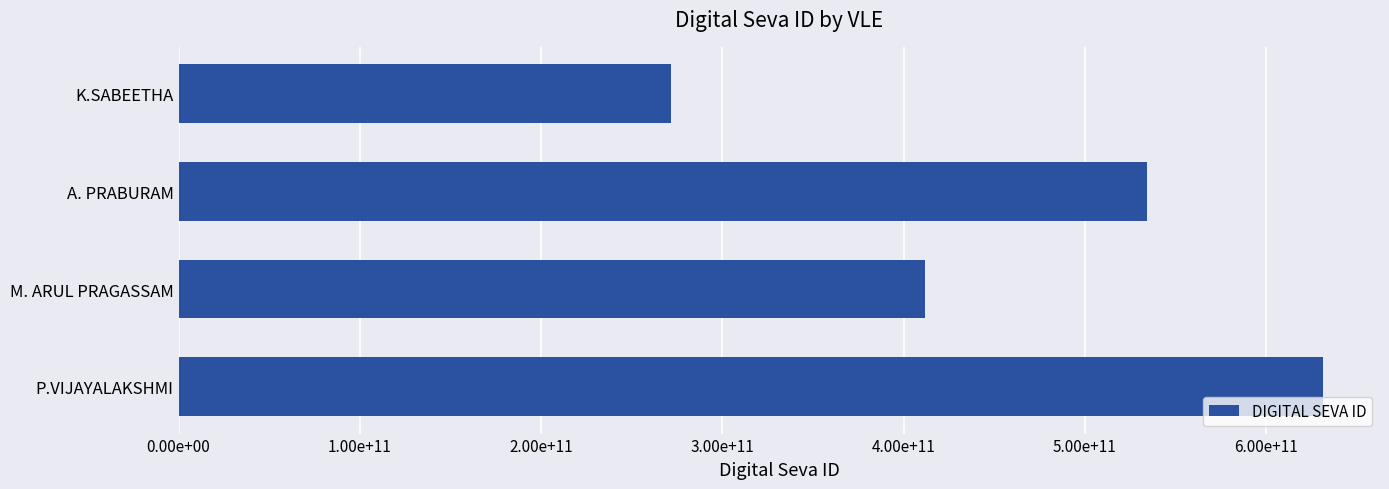

At which label is the value closest to 451388265014?

M. ARUL PRAGASSAM